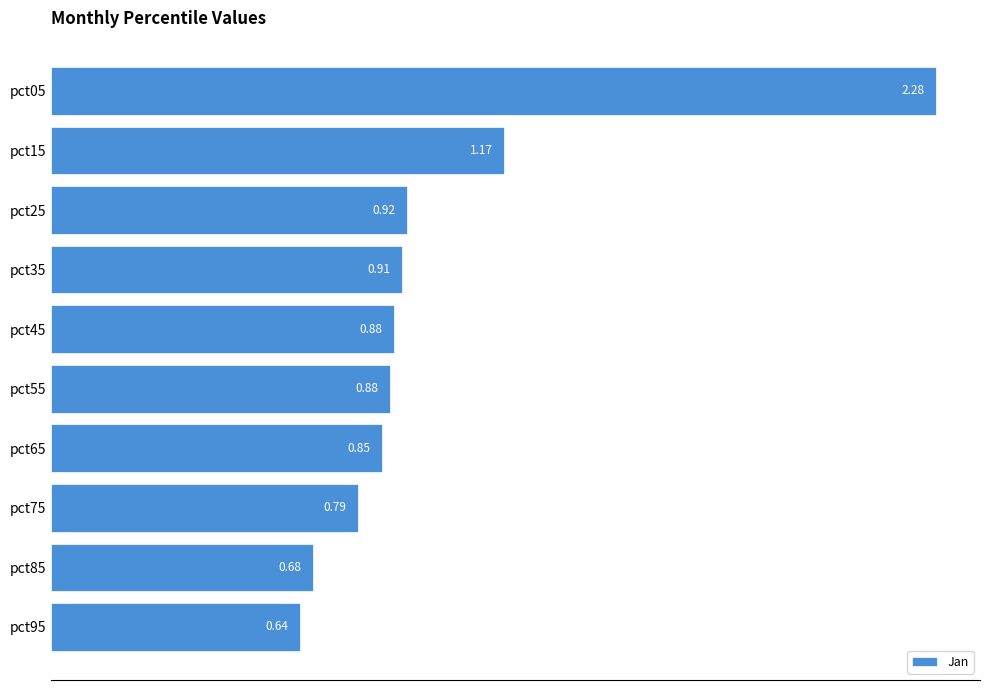

What is the difference between the maximum and second lowest values?

1.6